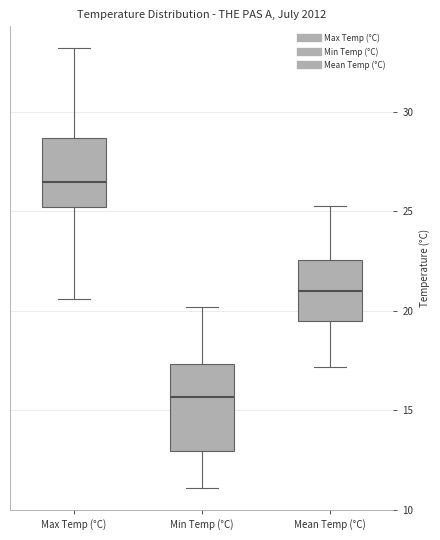

Comparing the boxes themselves (not the whiskers), which one is the tallest?

Min Temp (°C)